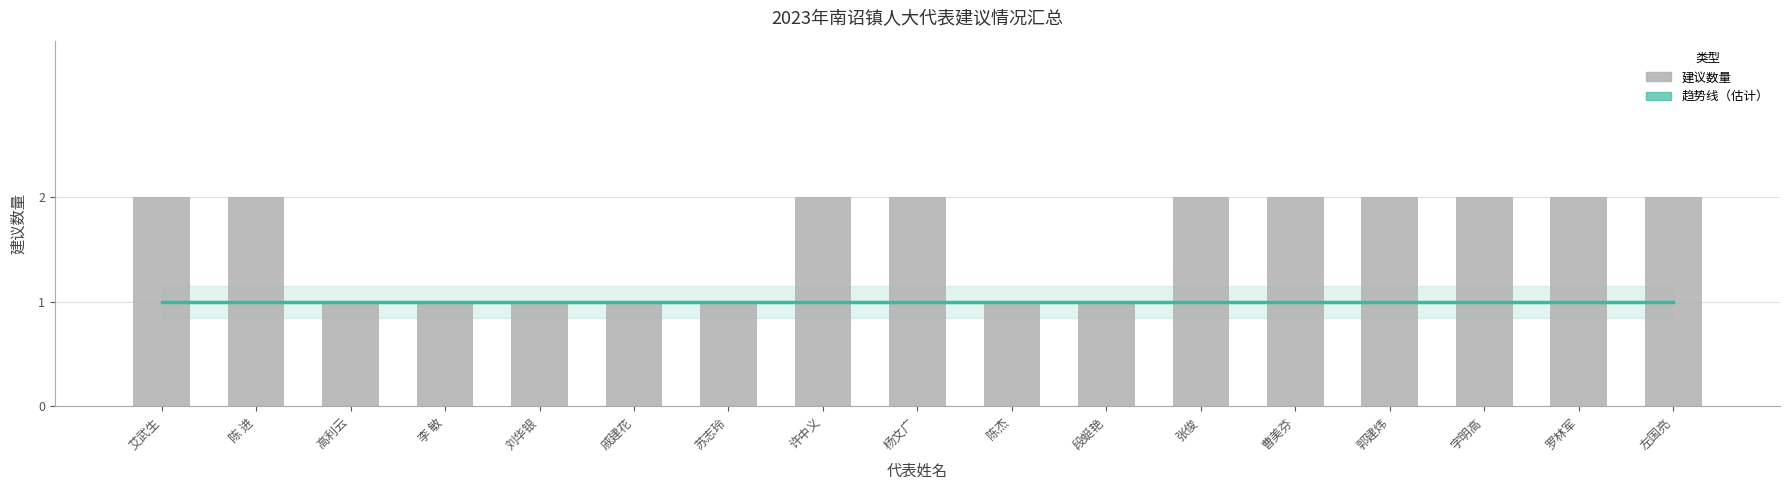

True or false: 建议数量 has a value of 1 at 李 敏.

False